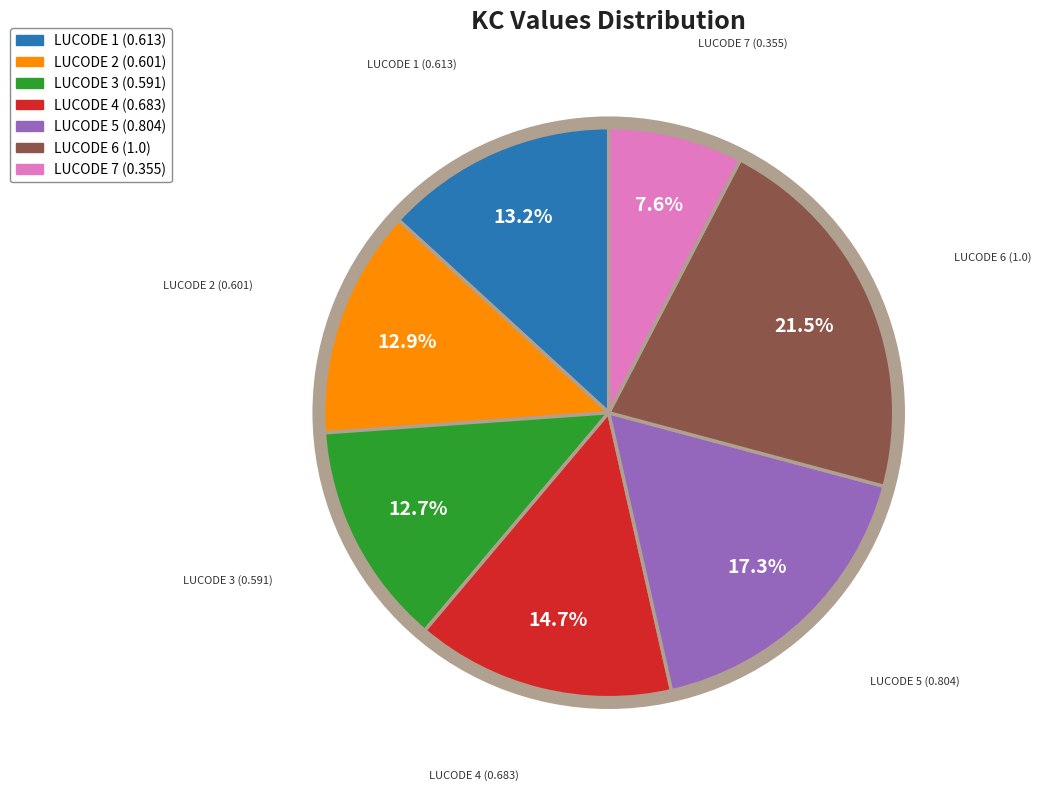

What is the largest slice in the pie chart?

LUCODE 6